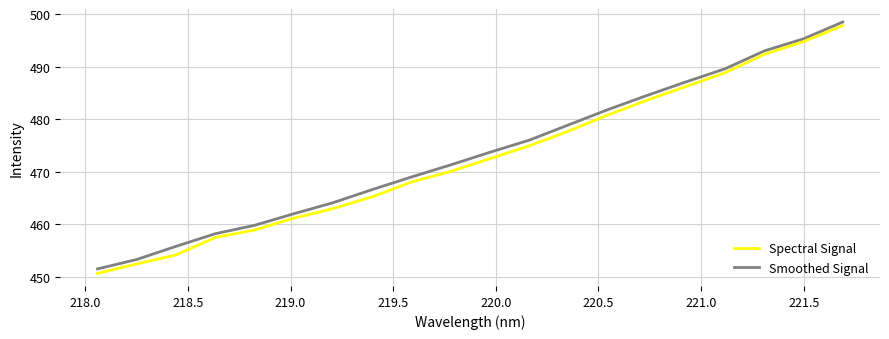

What are all the series names shown in the legend?

Spectral Signal, Smoothed Signal